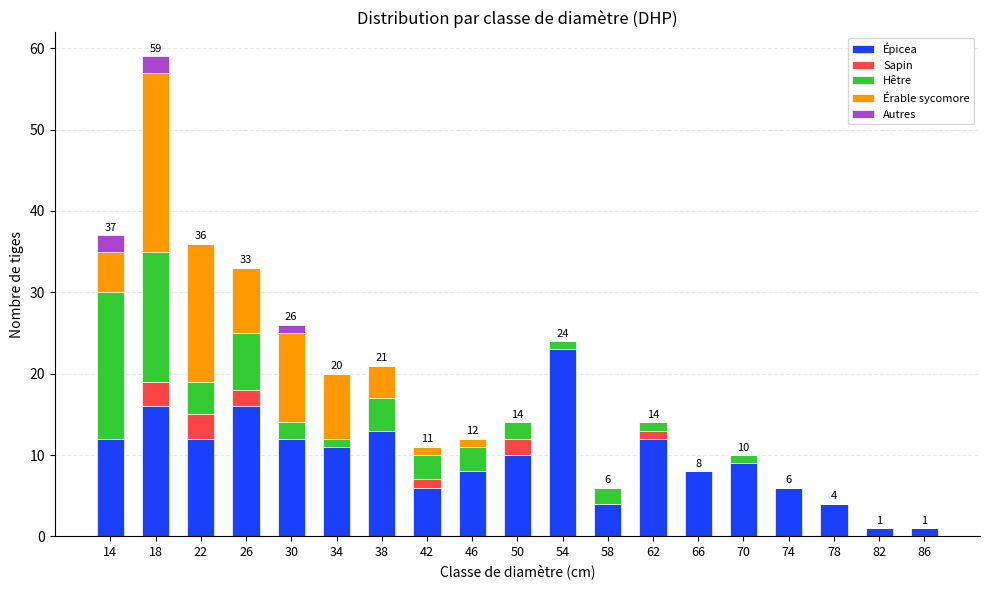

True or false: Épicea has a value of 12 at 62.

True